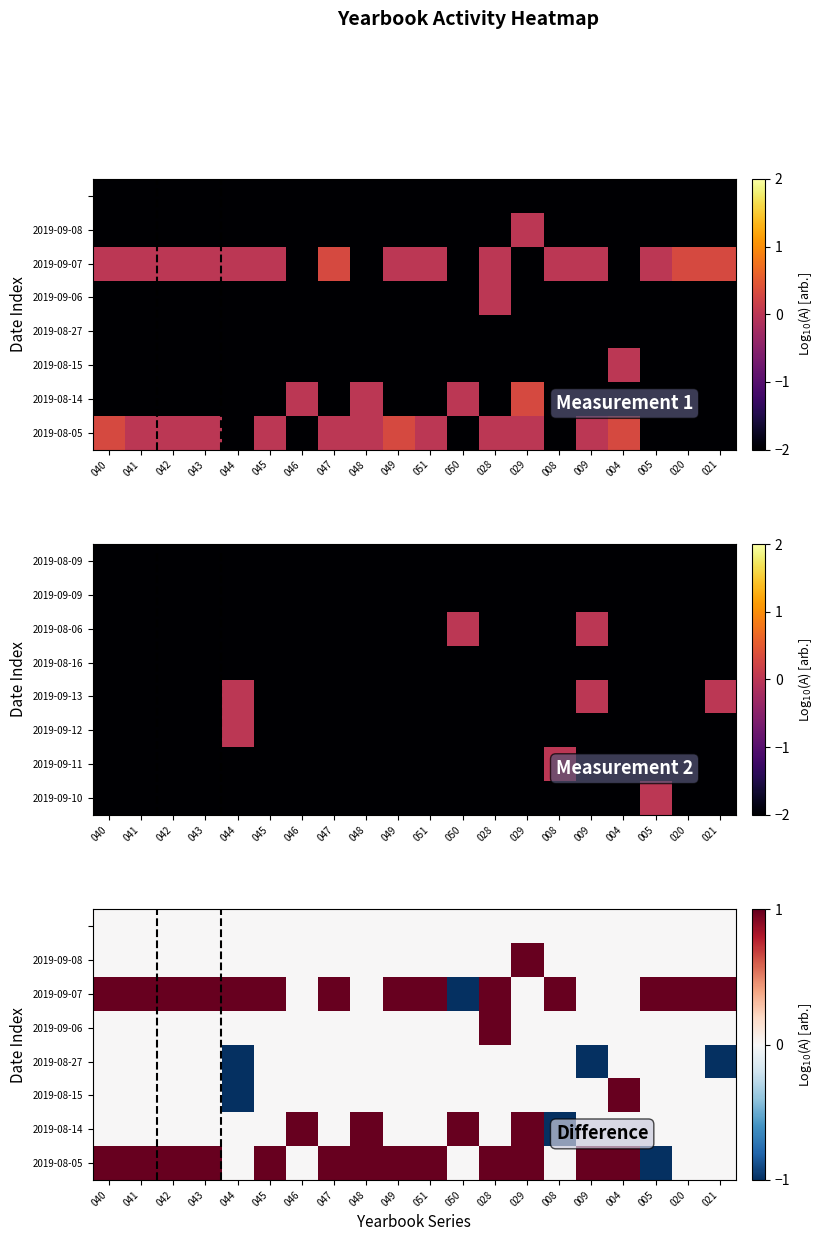

The value of 2019-09-08 at 041 is 0.0. True or false?

True